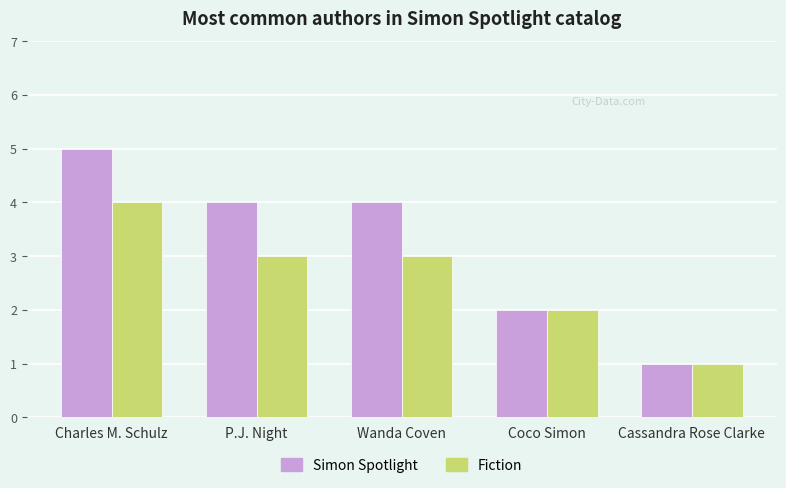

What is the spread (max minus min) of values at Wanda Coven?

1